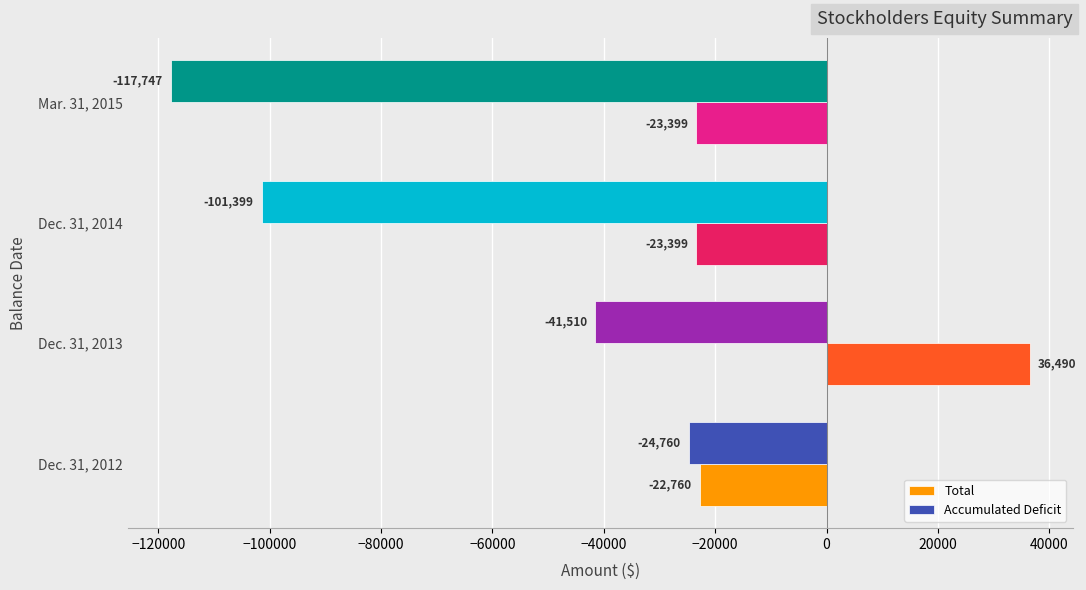

What is the greatest value displayed?

36490